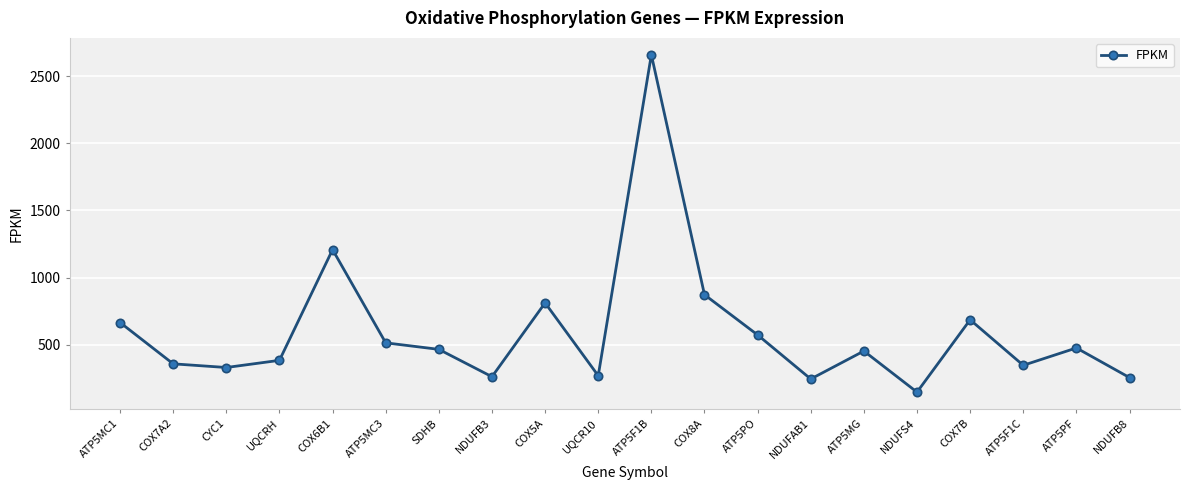

What is the difference between the maximum and second lowest values?

2412.8